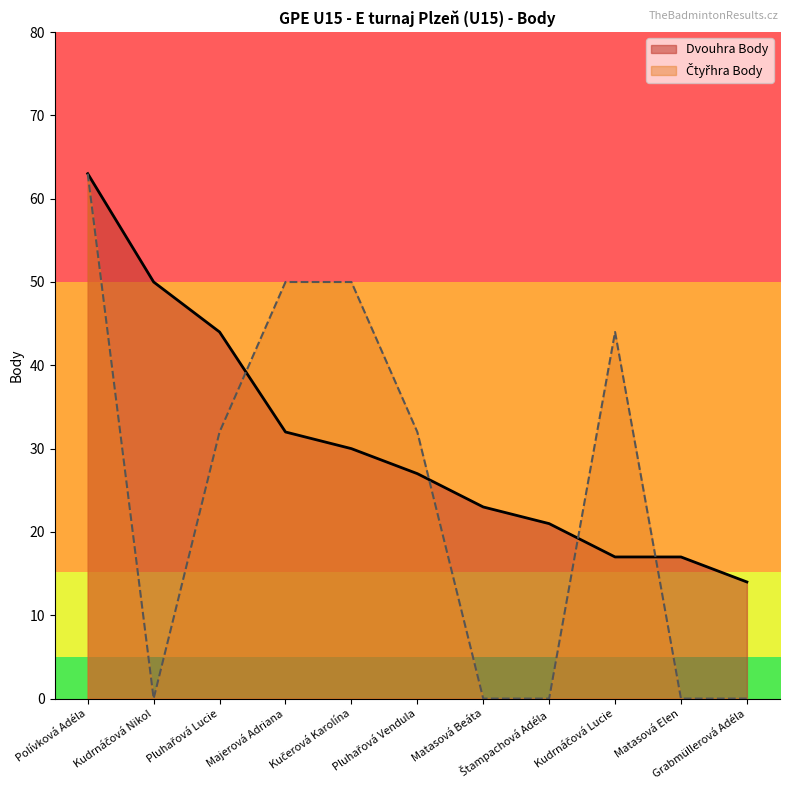

Which category has the highest value across all series?

Polívková Adéla